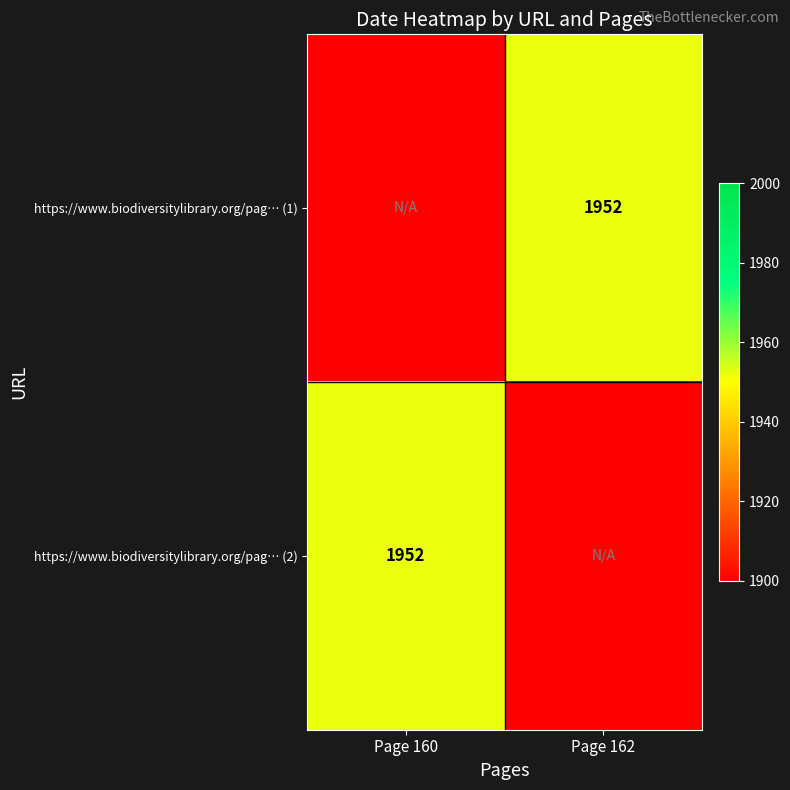

Which category has the highest value across all series?

Page 162